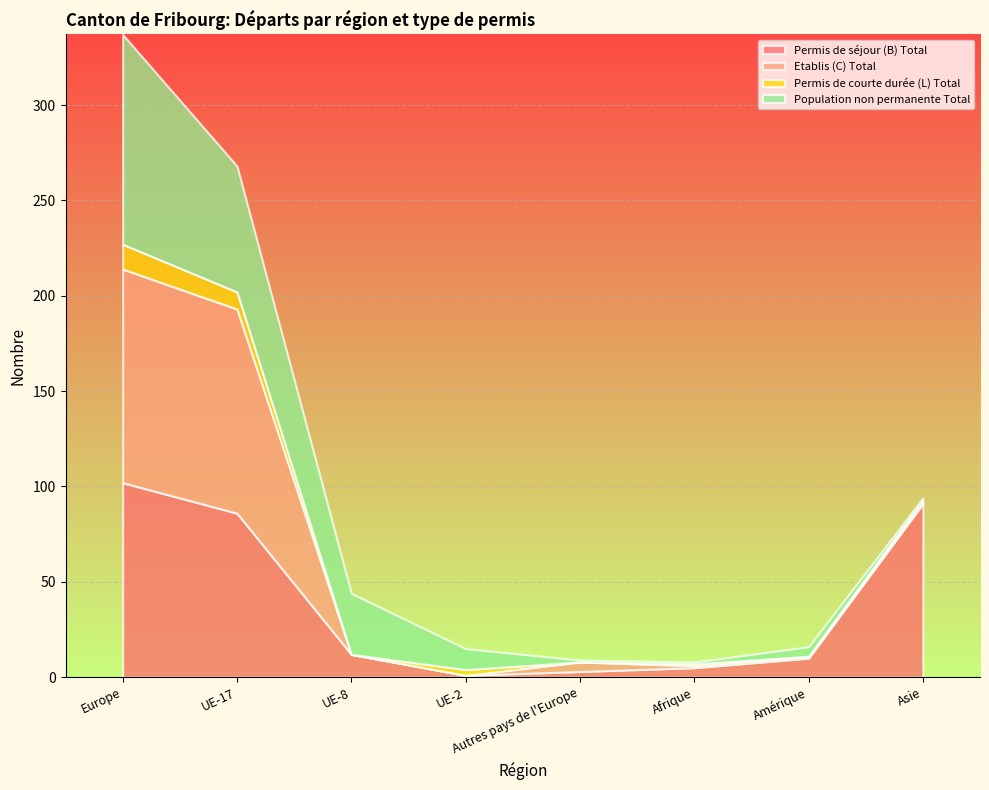

Which series has the widest spread of values?

Etablis (C) Total